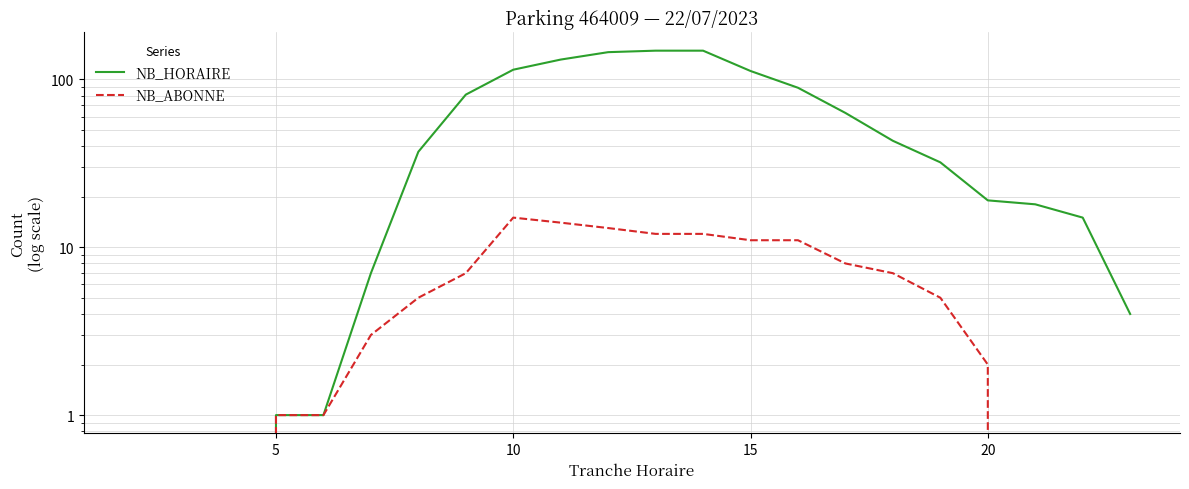

Which series has the largest range (max minus min)?

NB_HORAIRE